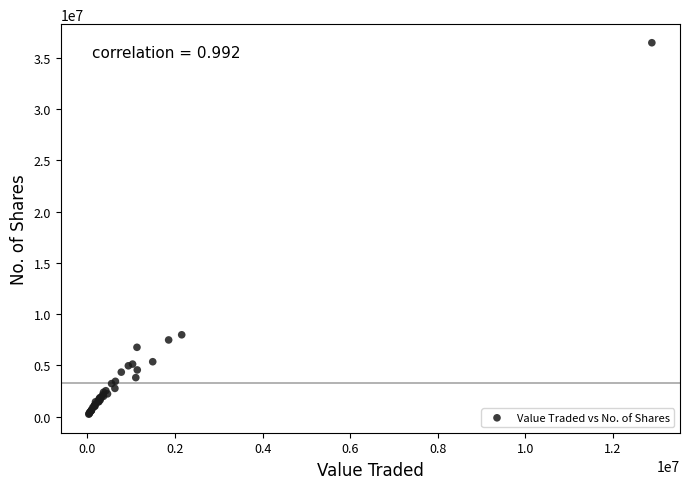

What Y value in the scatter plot is closest to 18353020?

7981278